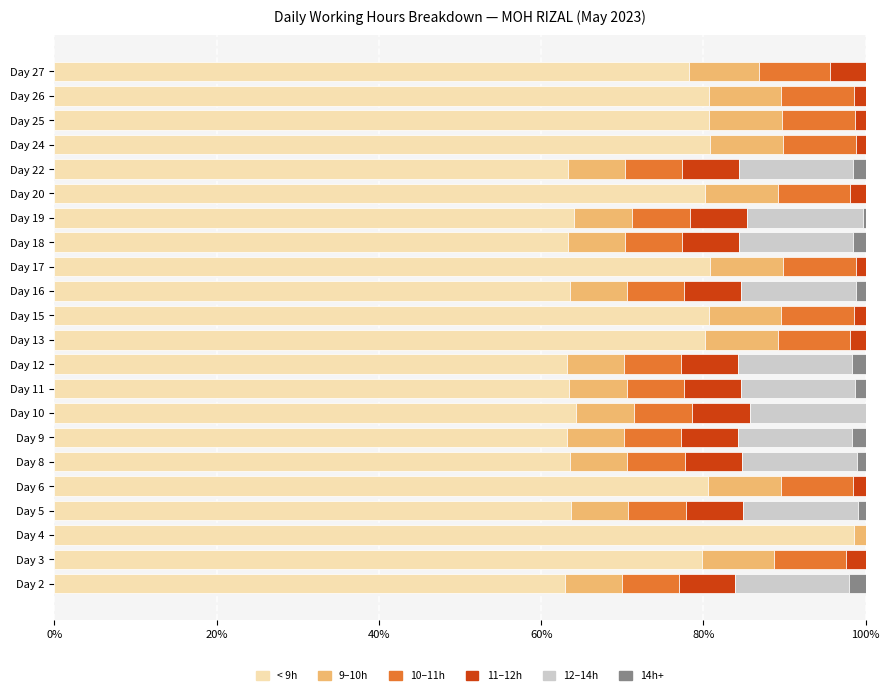

Count the number of data series in this chart.

6